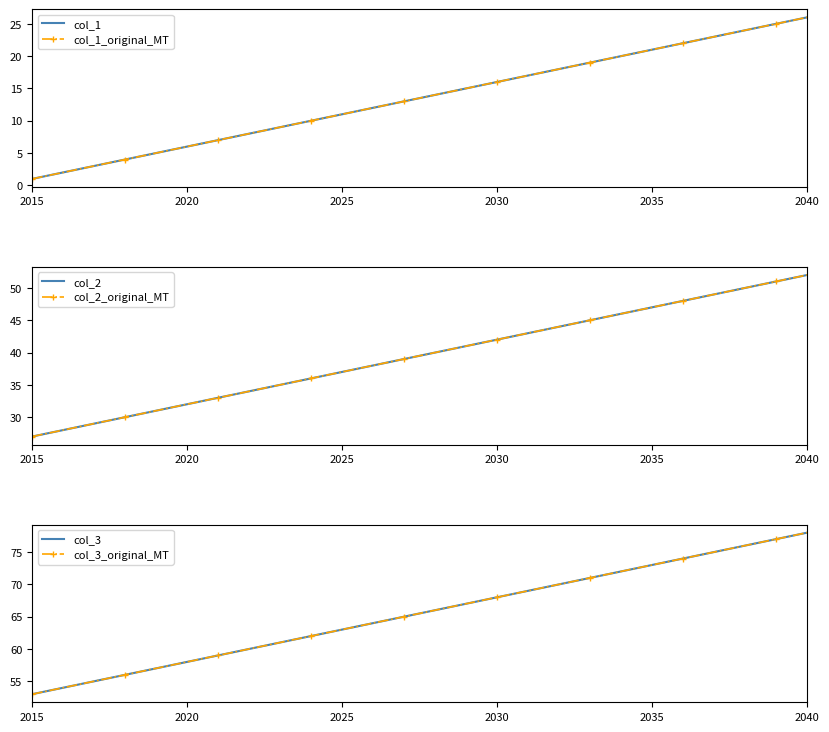

How many data points in col_3 are above 66?

12